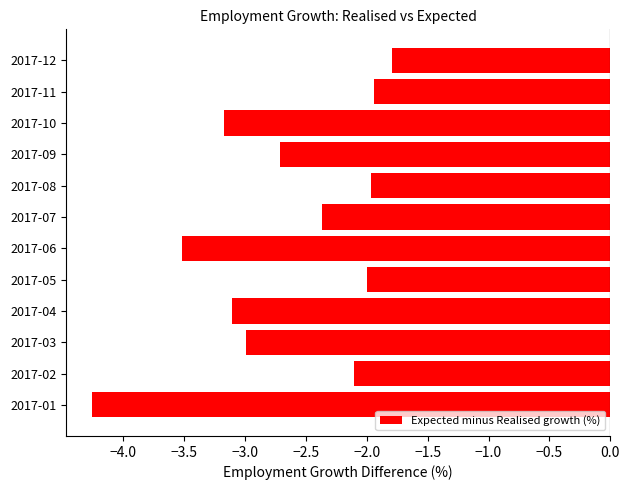

How many bars are there in total?

12